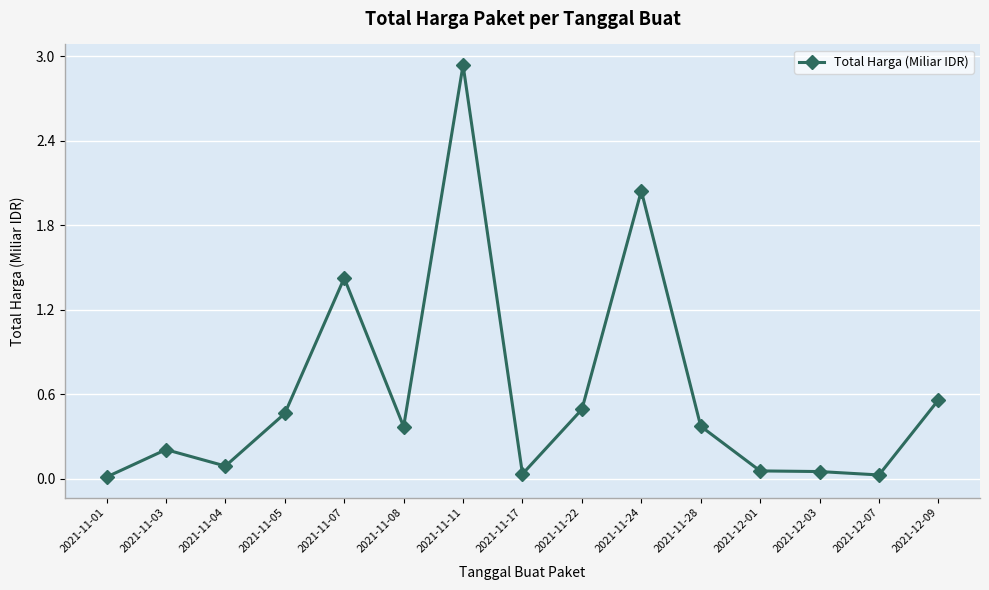

True or false: the data shows 0.2 at 2021-11-08.

False